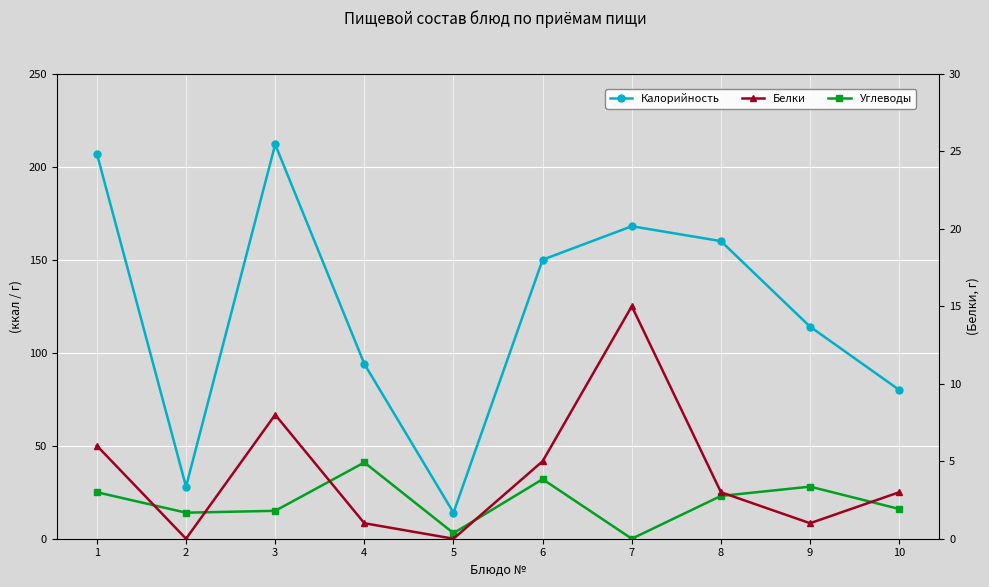

Reading left to right, list all the values displayed in this chart.

Калорийность: 207	28	212	94	14	150	168	160	114	80
Углеводы: 25	14	15	41	3	32	0	23	28	16
Белки: 6	0	8	1	0	5	15	3	1	3